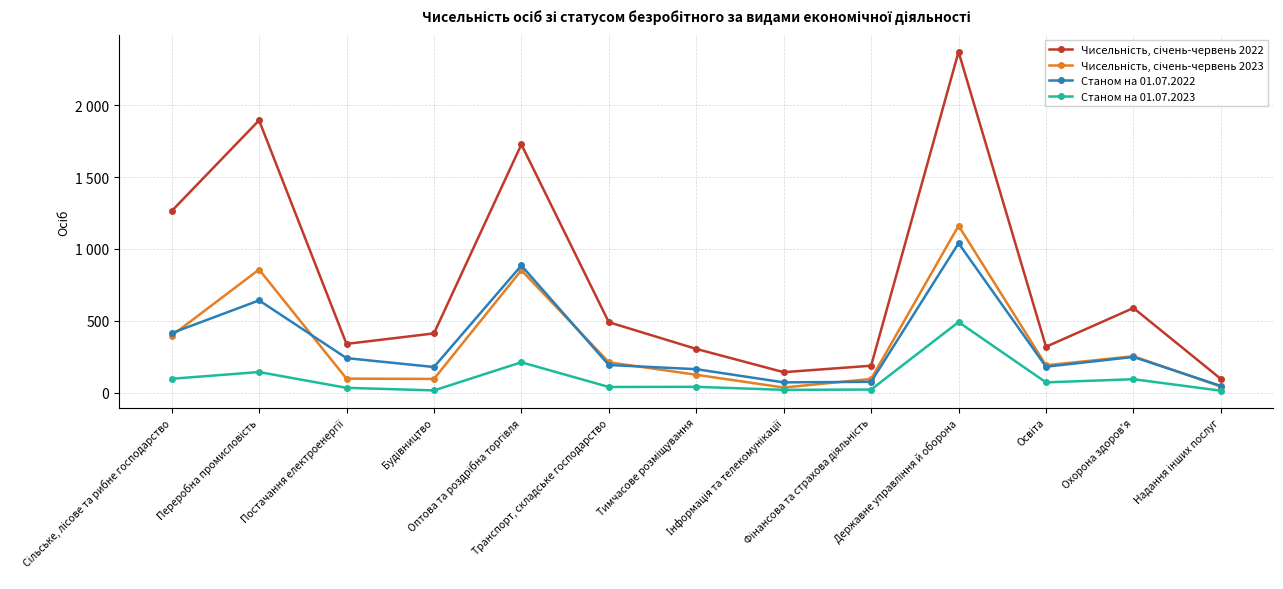

Which category has the highest value in the Чисельність, січень-червень 2022 series?

Державне управління й оборона